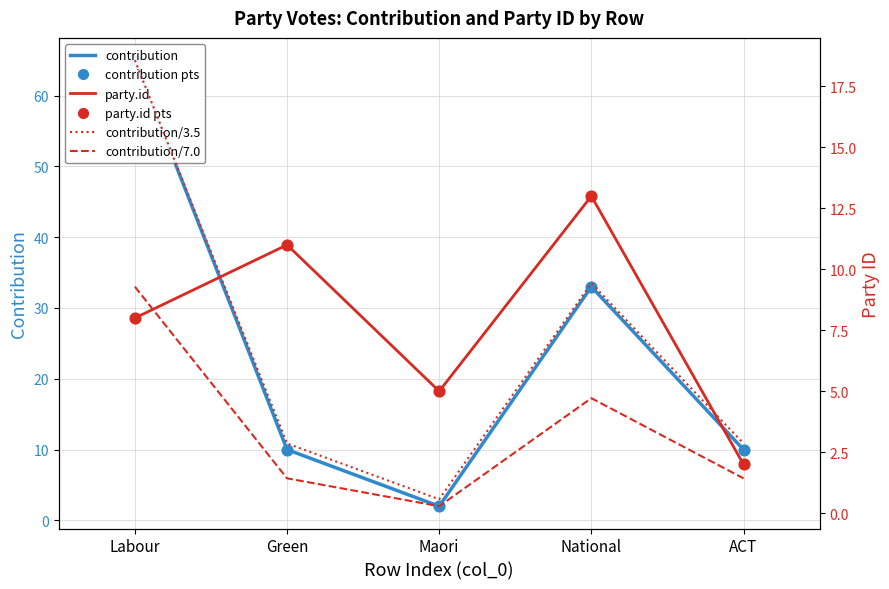

At which category is the sum across all series the highest?

Labour